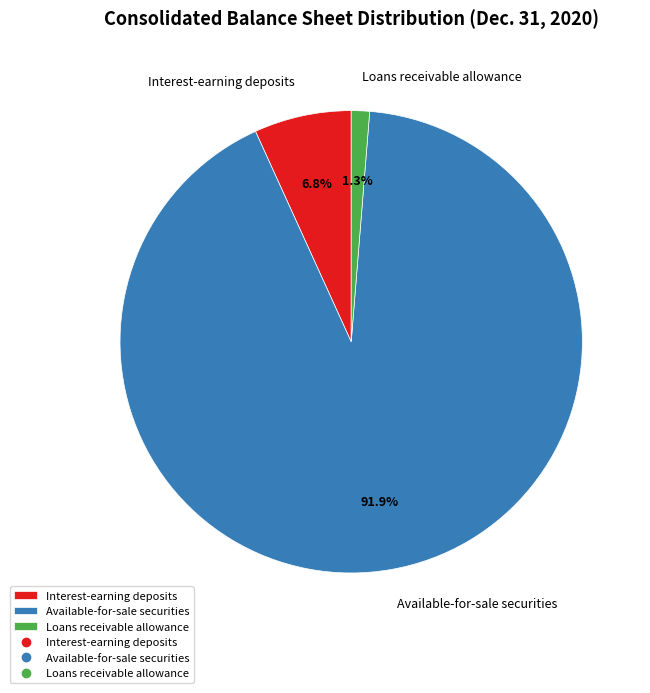

Is there any slice that represents more than half of the pie?

Yes